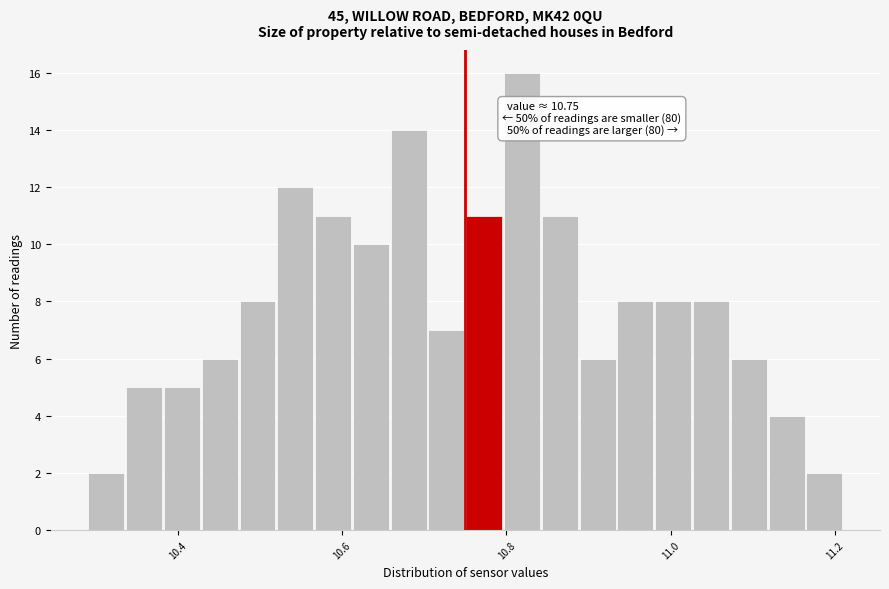

Read against the x-axis, roughly where is the centre of the tallest bar?

10.82